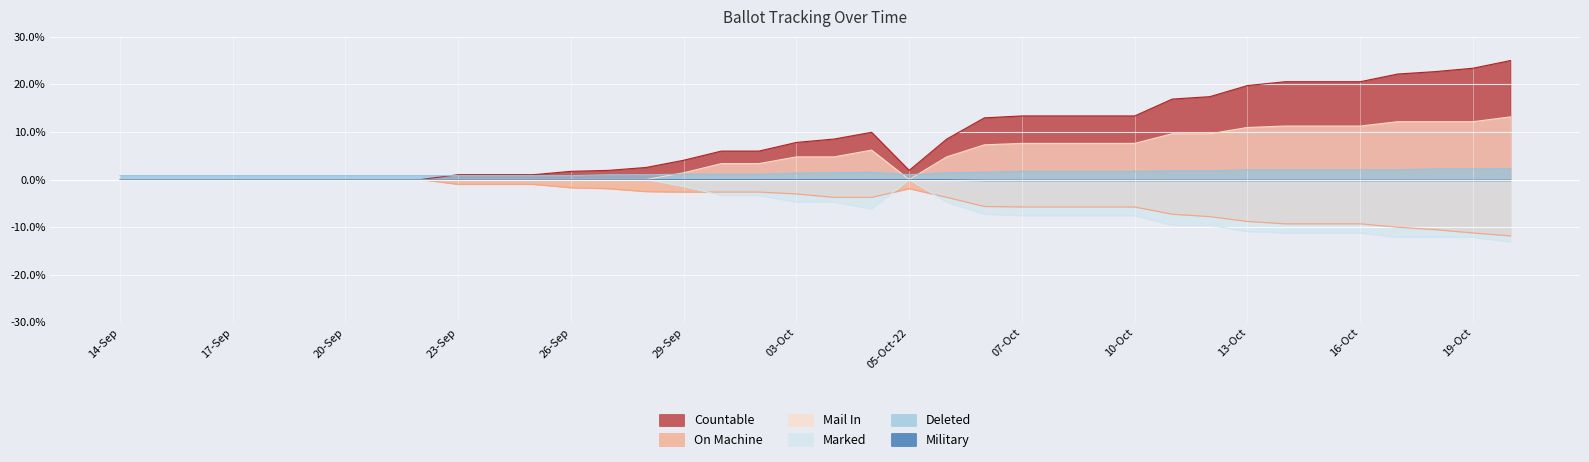

What is the smallest value displayed?

-13.2